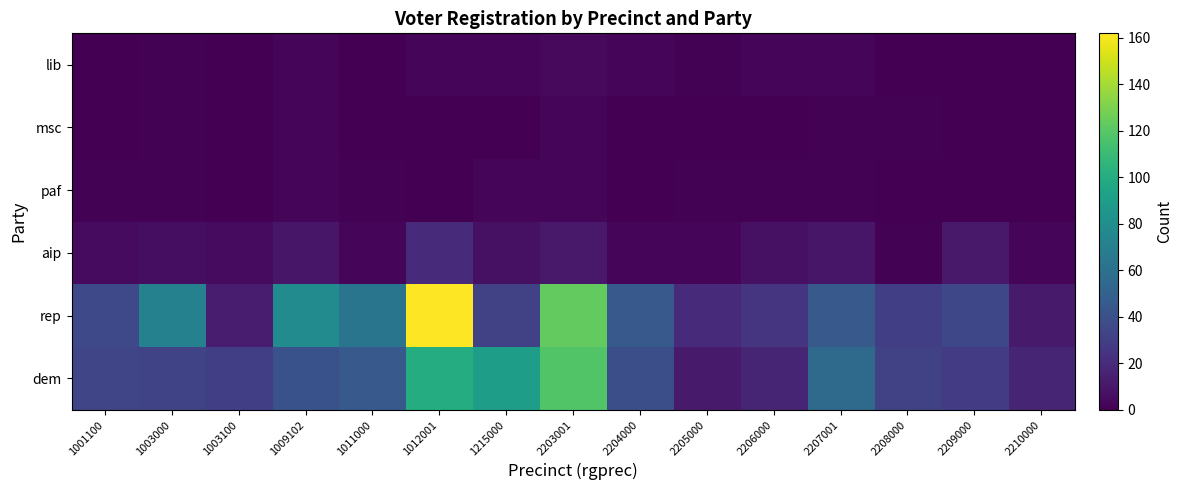

Reading right to left, transcribe all the data shown in this chart.

dem: 2210000=17	2209000=28	2208000=32	2207001=56	2206000=17	2205000=12	2204000=39	2203001=118	1215000=90	1012001=100	1011000=45	1009102=41	1003100=30	1003000=33	1001100=34
rep: 2210000=12	2209000=35	2208000=30	2207001=45	2206000=25	2205000=19	2204000=45	2203001=123	1215000=32	1012001=162	1011000=63	1009102=78	1003100=13	1003000=71	1001100=36
aip: 2210000=2	2209000=11	2208000=1	2207001=10	2206000=7	2205000=3	2204000=2	2203001=11	1215000=7	1012001=20	1011000=3	1009102=10	1003100=5	1003000=6	1001100=5
paf: 2210000=0	2209000=0	2208000=0	2207001=1	2206000=1	2205000=1	2204000=0	2203001=2	1215000=2	1012001=0	1011000=1	1009102=2	1003100=0	1003000=1	1001100=1
msc: 2210000=0	2209000=0	2208000=1	2207001=1	2206000=0	2205000=0	2204000=0	2203001=2	1215000=0	1012001=0	1011000=0	1009102=2	1003100=0	1003000=1	1001100=0
lib: 2210000=0	2209000=0	2208000=0	2207001=2	2206000=3	2205000=1	2204000=2	2203001=4	1215000=2	1012001=3	1011000=0	1009102=2	1003100=0	1003000=1	1001100=0